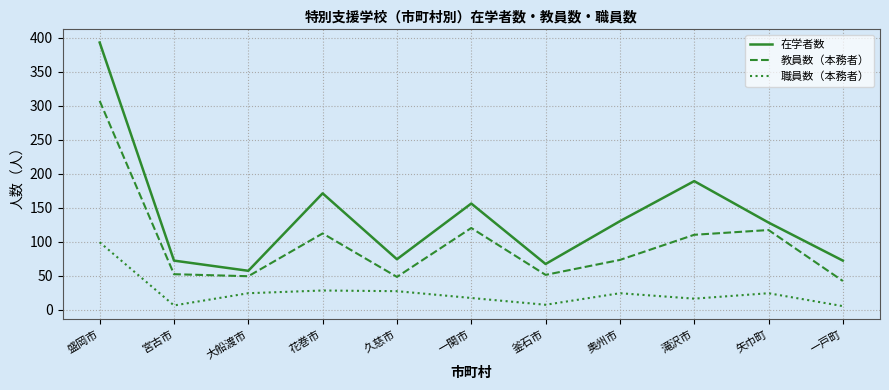

List the series in order of their peak value, lowest first.

職員数（本務者）, 教員数（本務者）, 在学者数